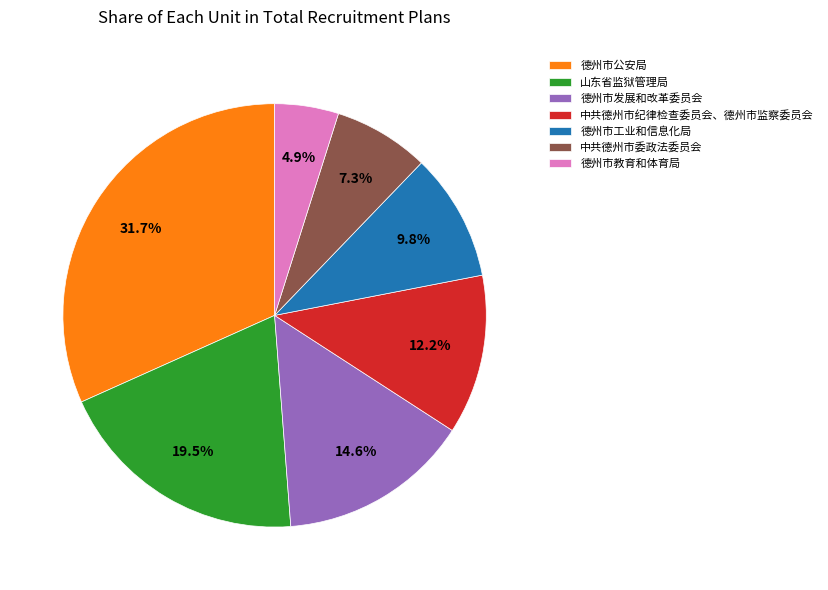

Approximately how many times larger is the value at 中共德州市纪律检查委员会、德州市监察委员会 compared to 中共德州市委政法委员会?

1.7